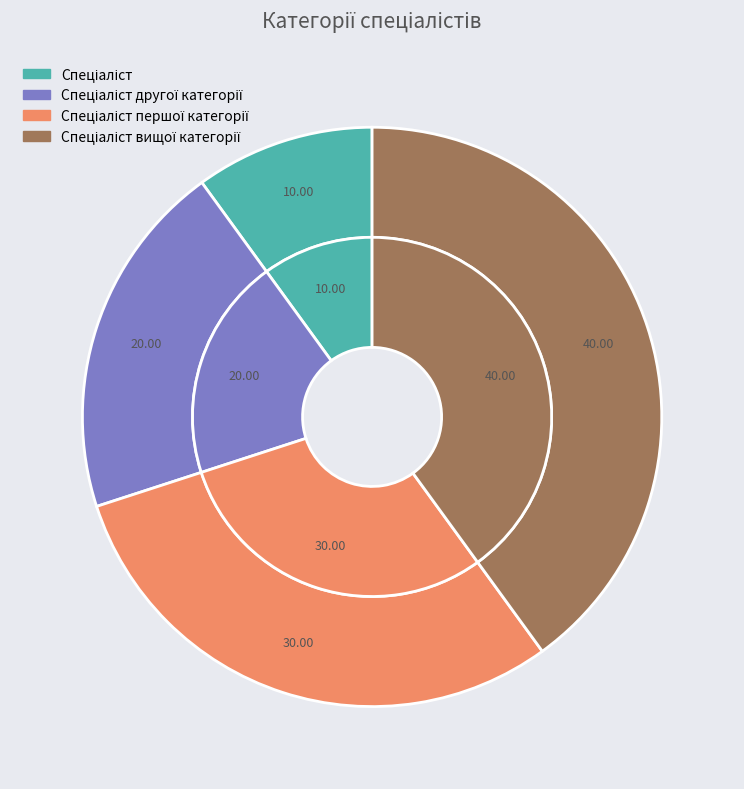

Does Спеціаліст першої категорії represent more than half of the total?

No